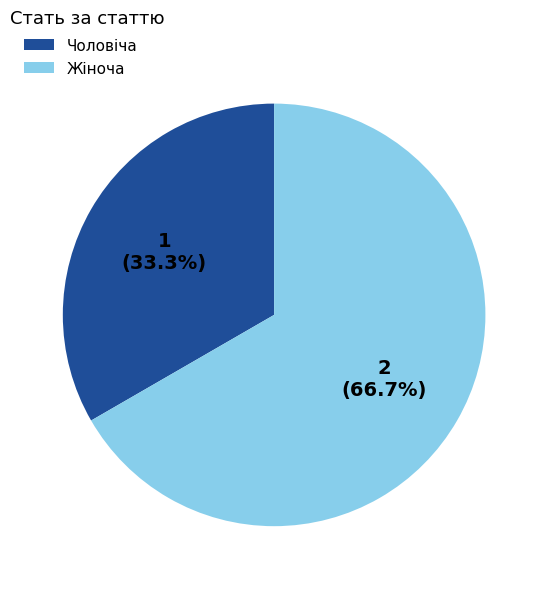

To the nearest percent, what percentage of the pie is Чоловіча?

33%